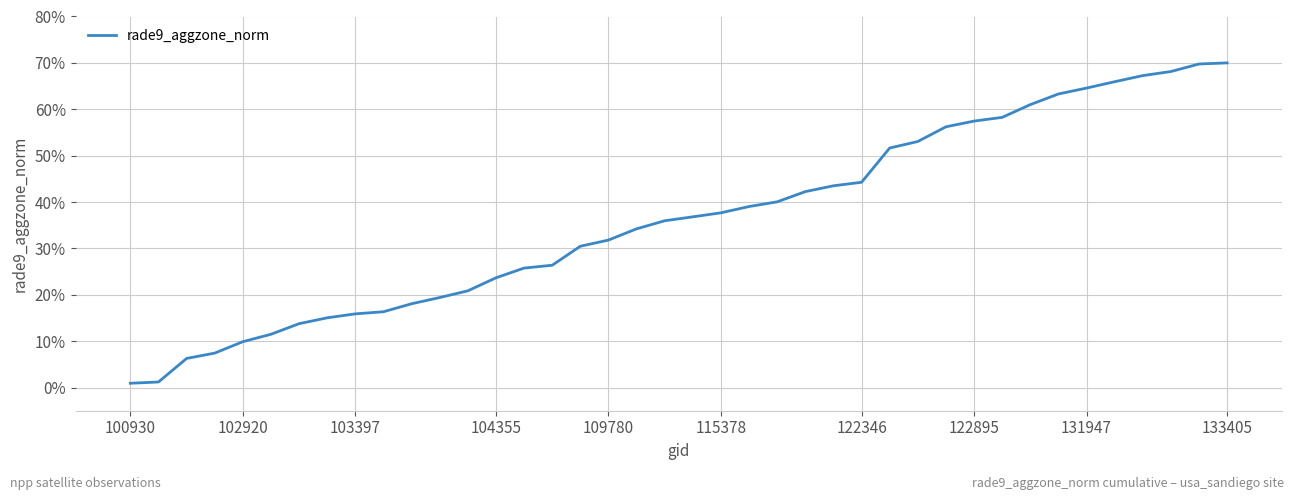

How many distinct data groups are displayed?

1